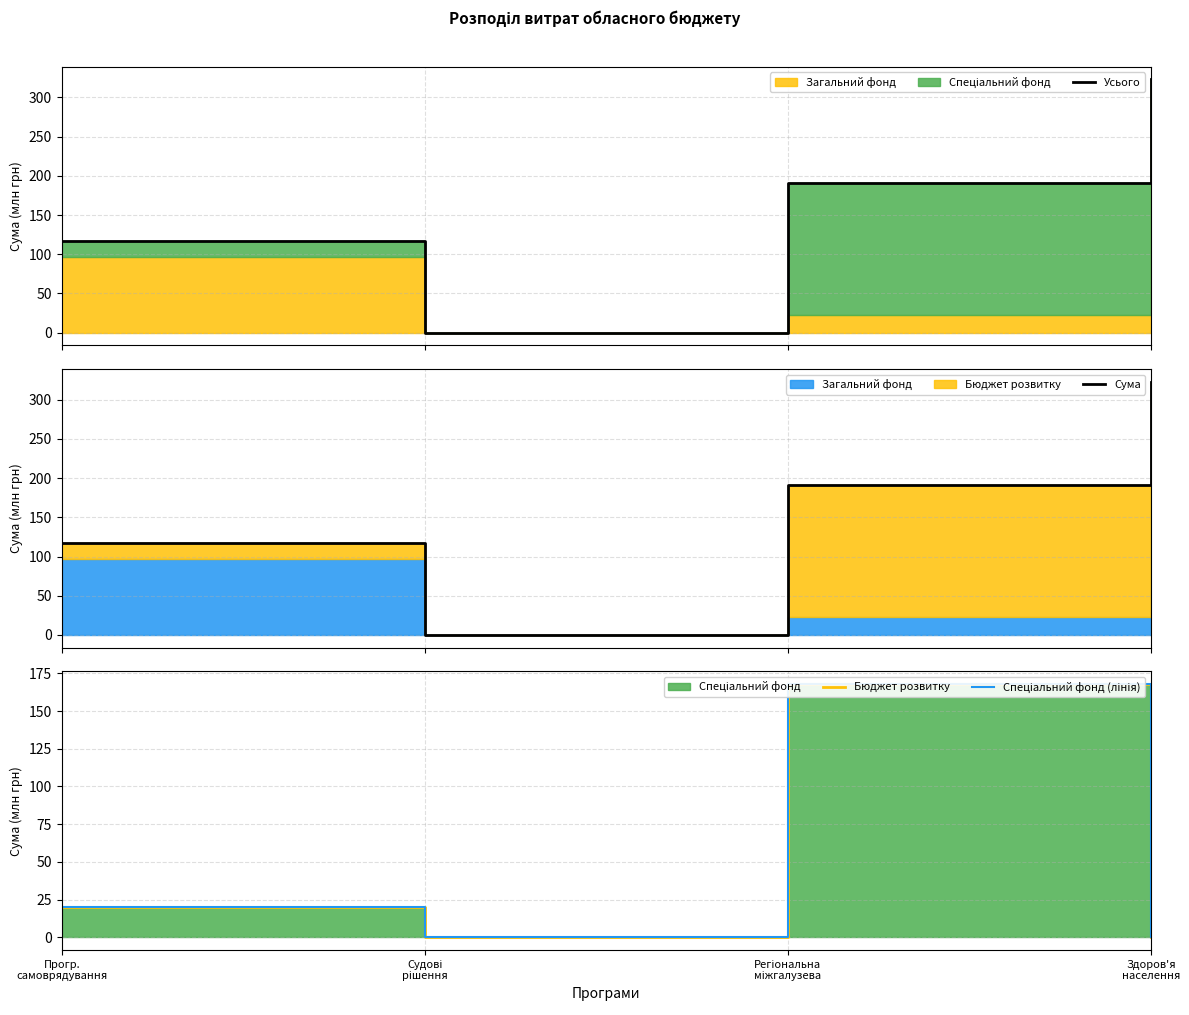

At how many categories does at least one series exceed 302?

1